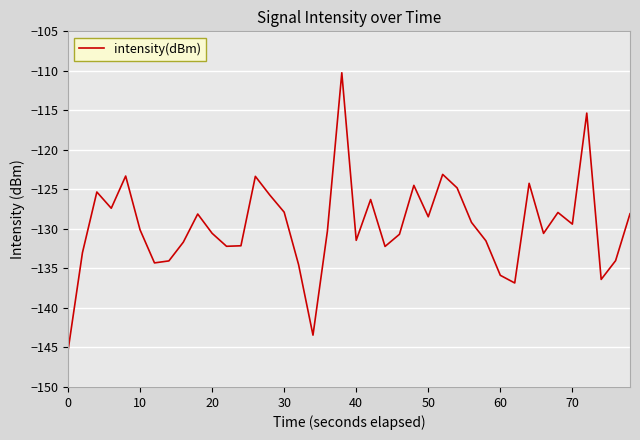

What is the smallest value displayed?

-145.4